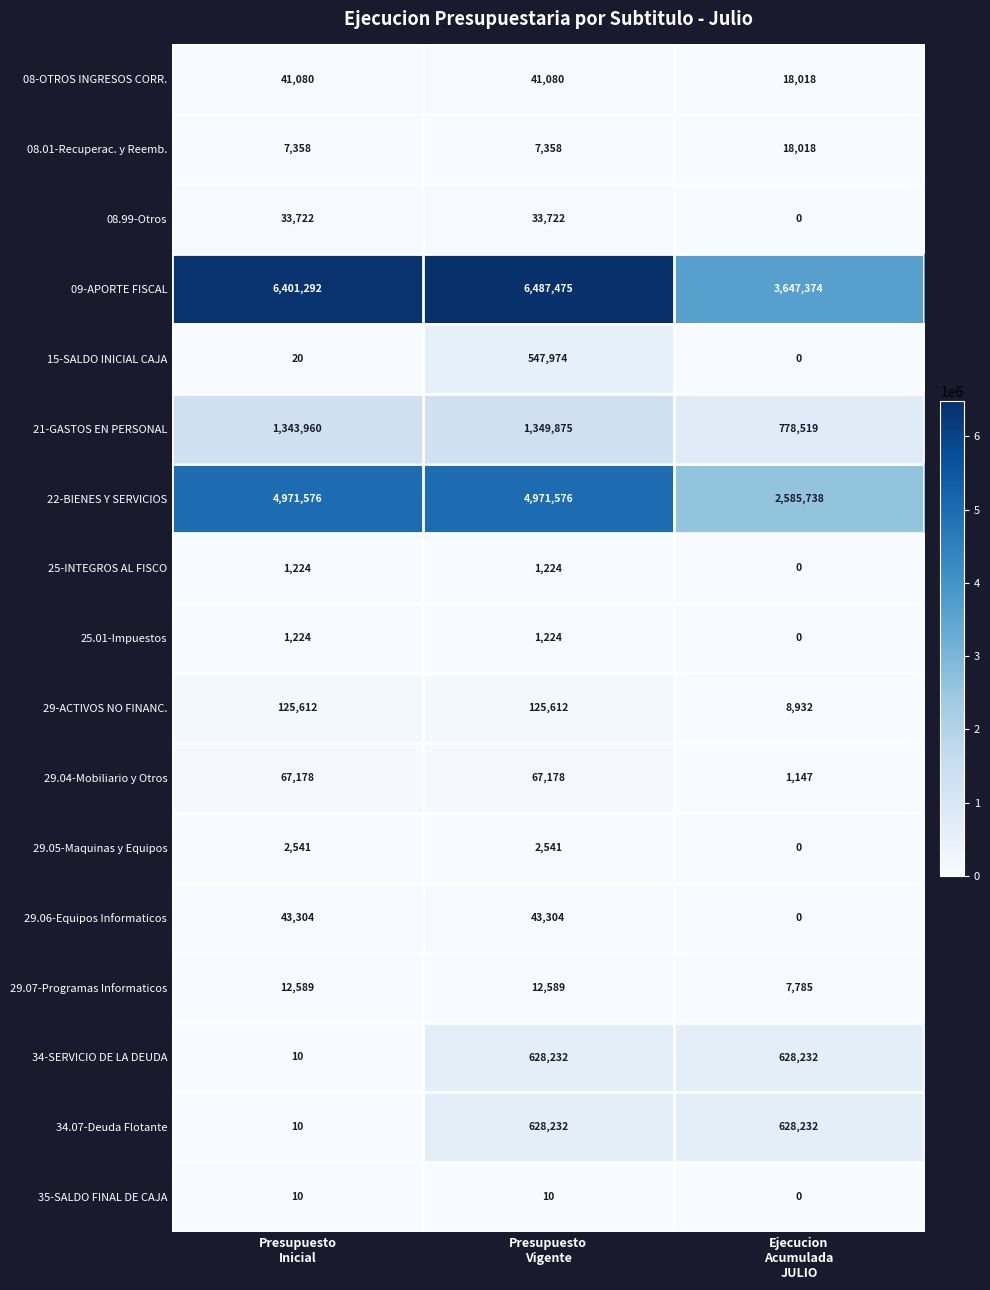

Count the 08-OTROS INGRESOS CORR. values in the range 18018 to 41080.

3